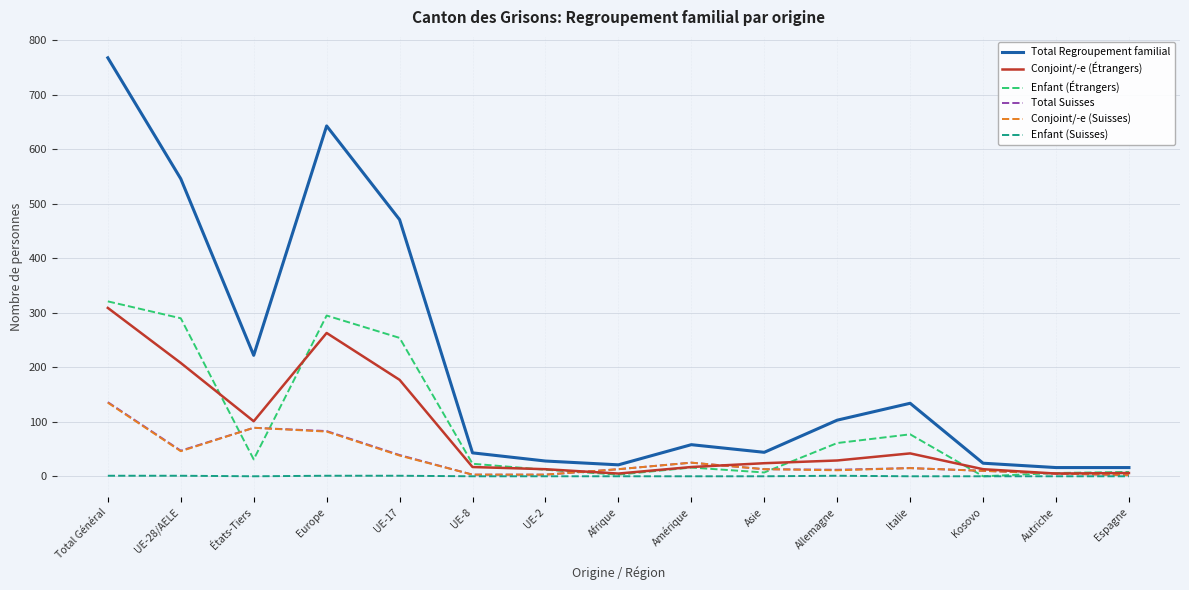

What is the maximum value for Total Suisses?

136